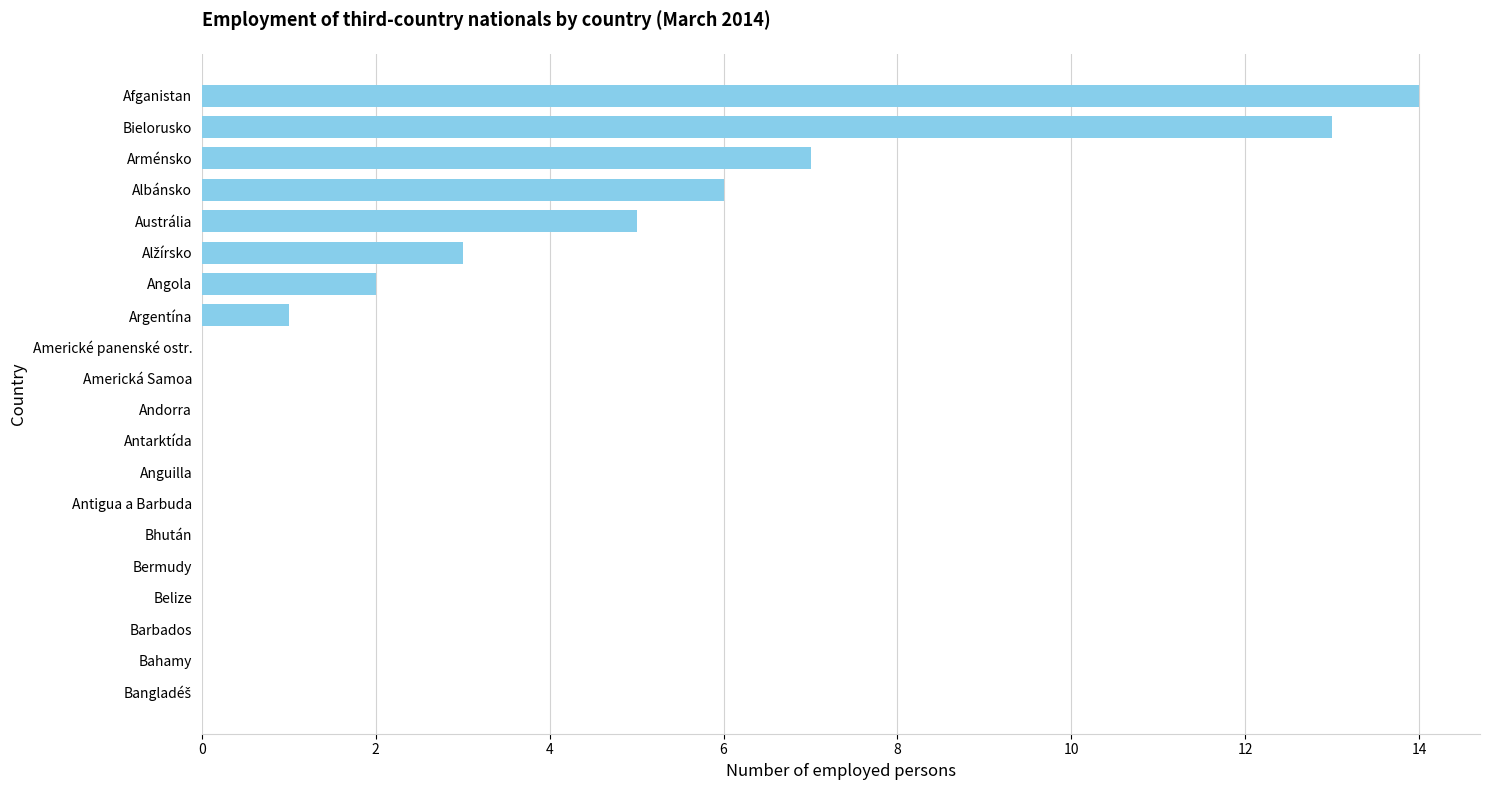

True or false: the data shows 7 at Anguilla.

False